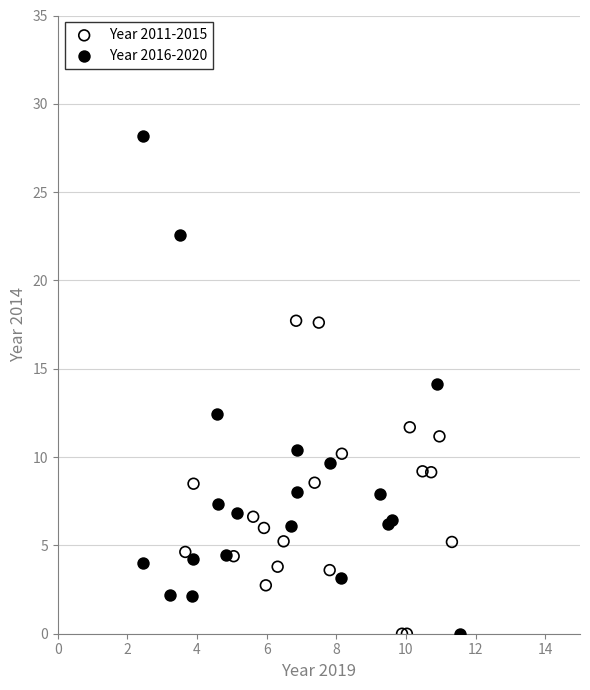

What are all the series names shown in the legend?

Year 2011-2015, Year 2016-2020